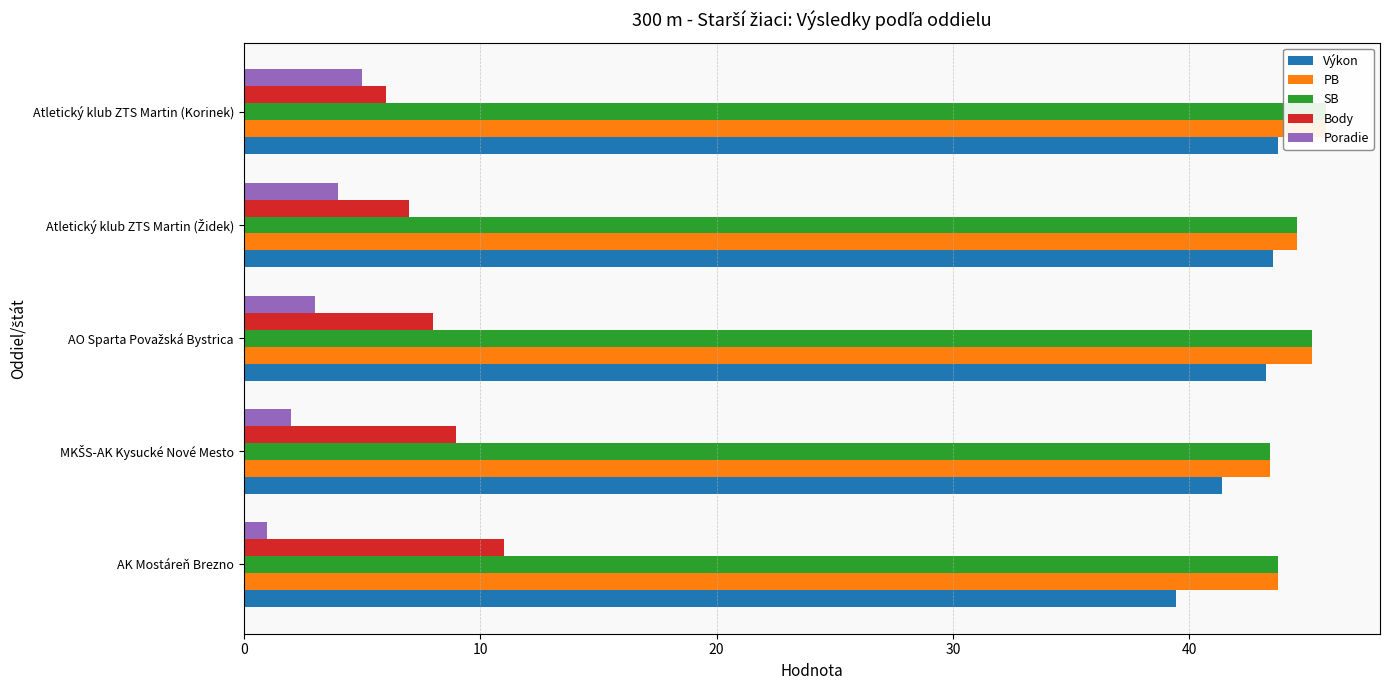

Which series has the largest range (max minus min)?

Body